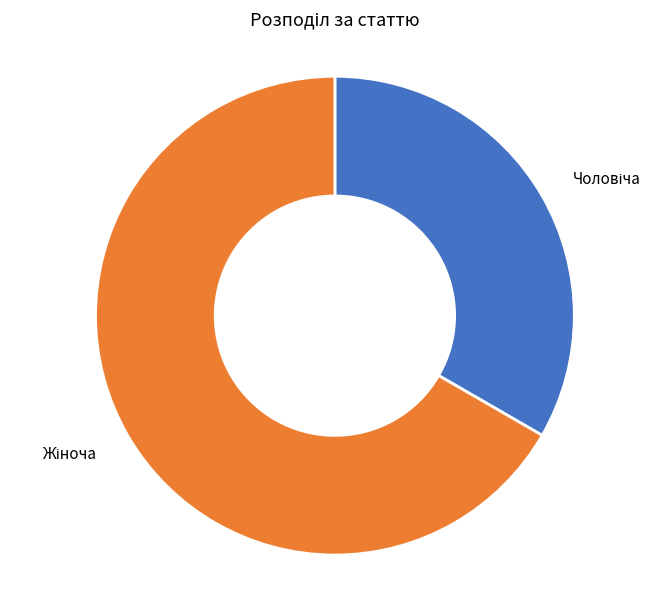

Is there any slice that represents more than half of the pie?

Yes